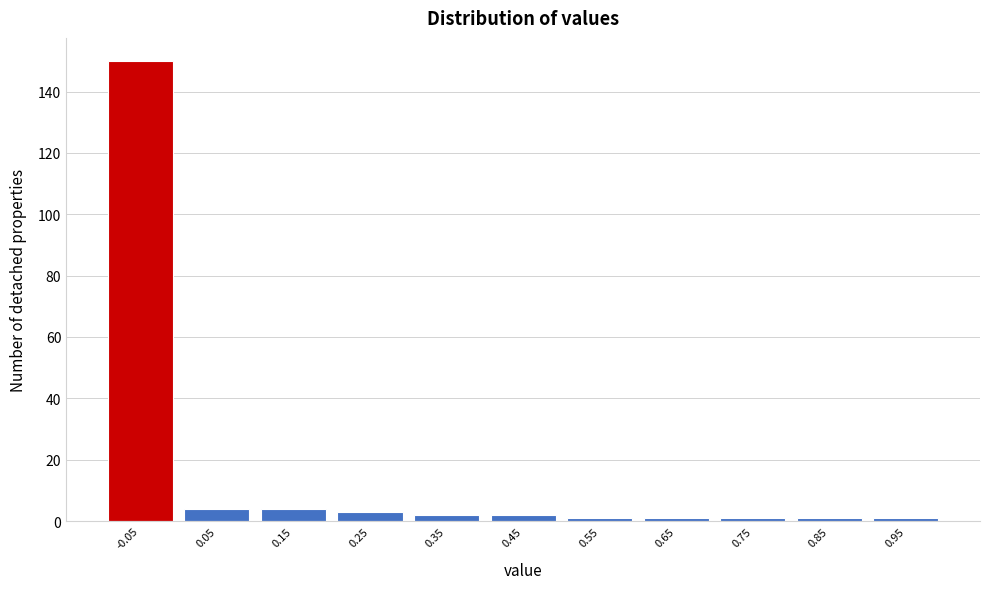

Reading left to right, list all the values displayed in this chart.

-0.05=150	0.05=4	0.15=4	0.25=3	0.35=2	0.45=2	0.55=1	0.65=1	0.75=1	0.85=1	0.95=1